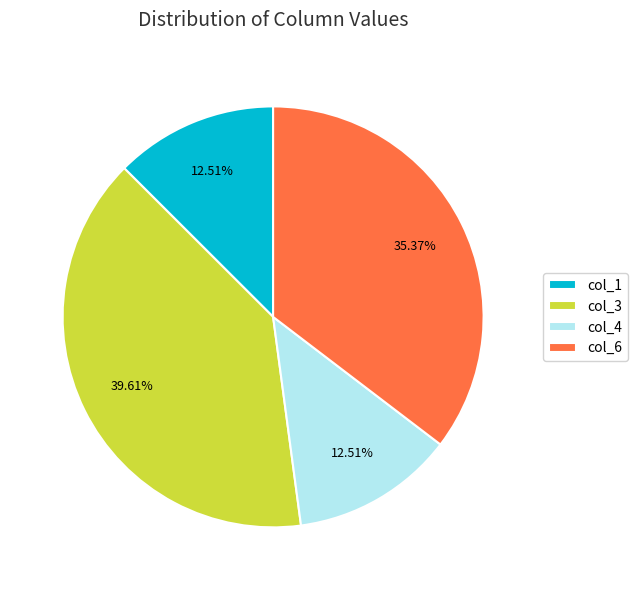

What percentage is NOT represented by col_1?

87.5%